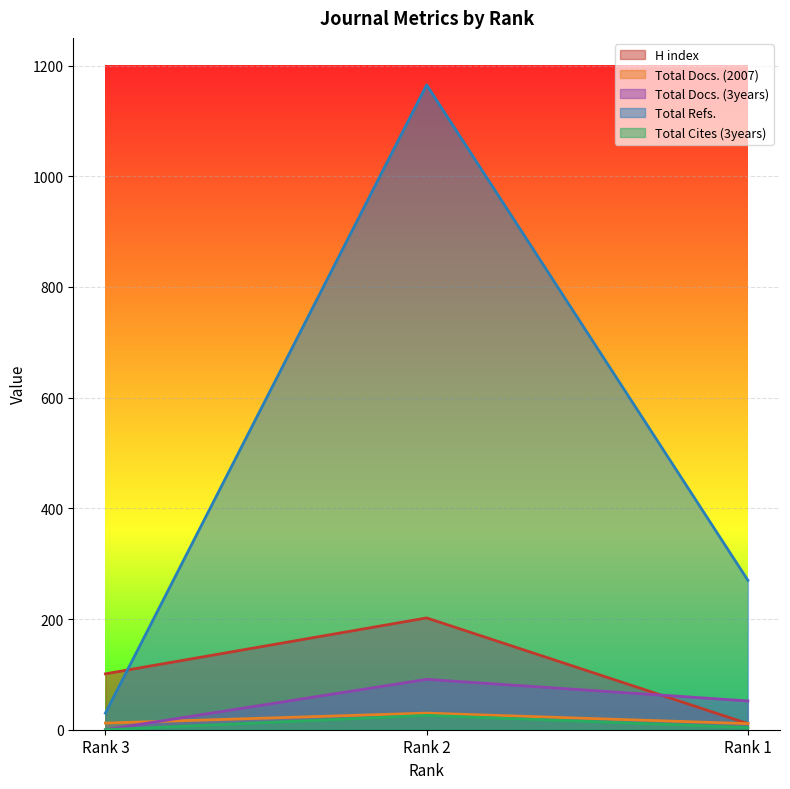

How many values in the Total Docs. (2007) series exceed 12?

1